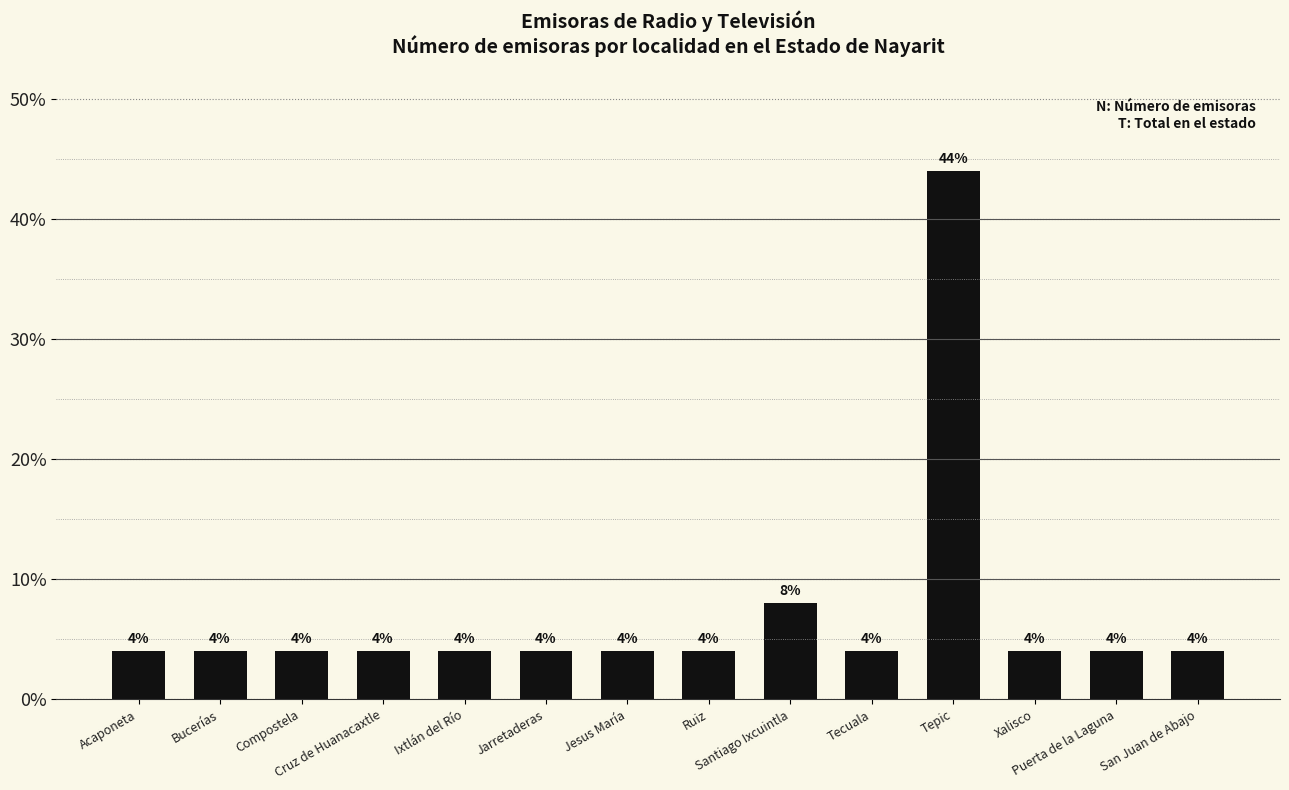

Is it true that the value at Santiago Ixcuintla is 8?

True